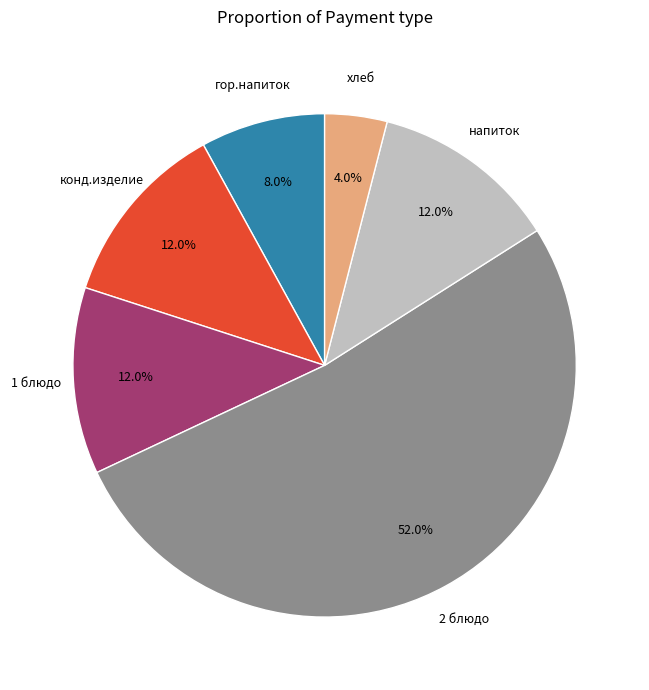

What is the smallest slice in the pie chart?

хлеб